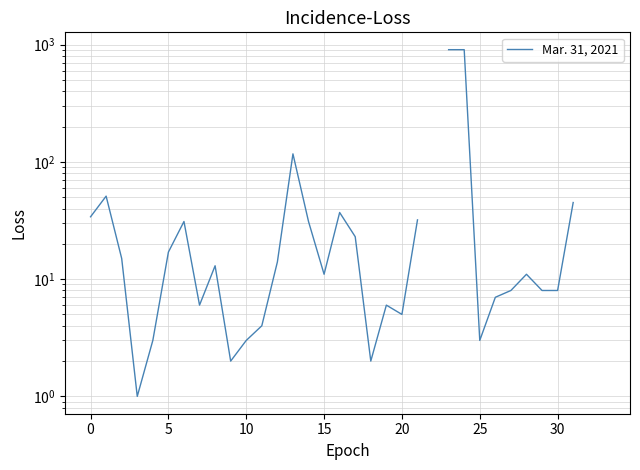

Count the number of categories in the chart.

34